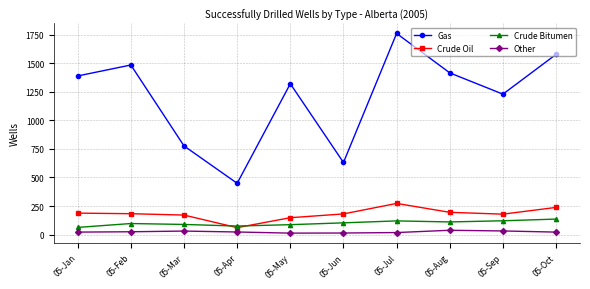

Is the value of Other at 05-May greater than the value of Crude Bitumen at 05-Oct?

No